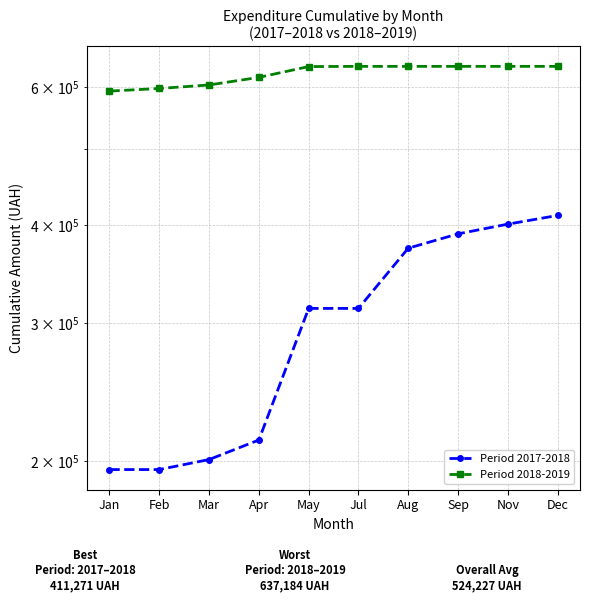

What is the average value of the Period 2017-2018 series?

300472.8